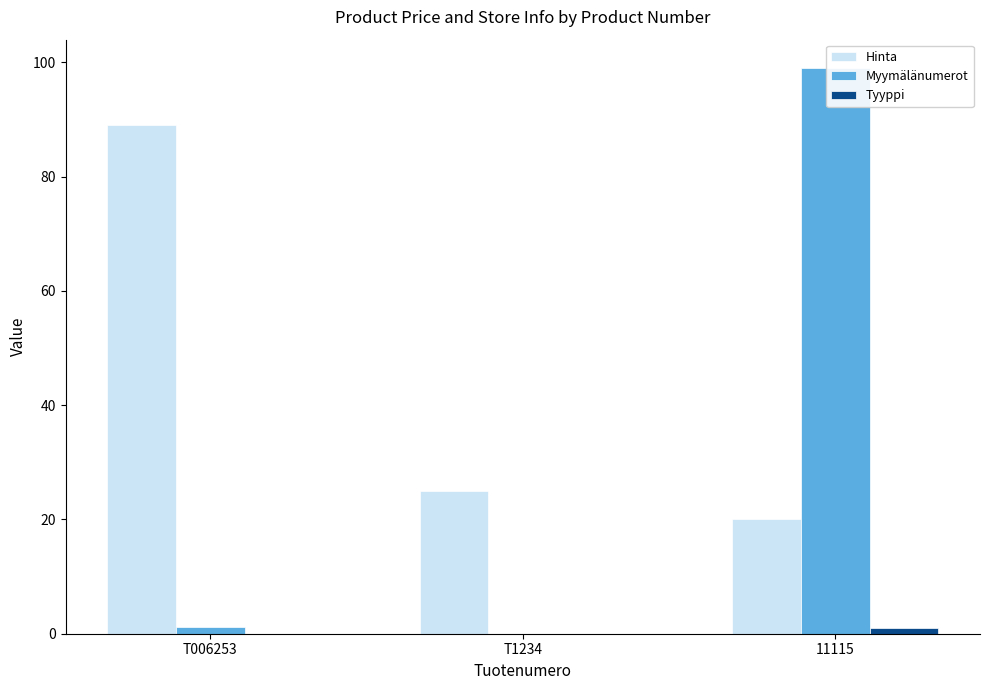

List the series in order of their peak value, highest first.

Myymälänumerot, Hinta, Tyyppi